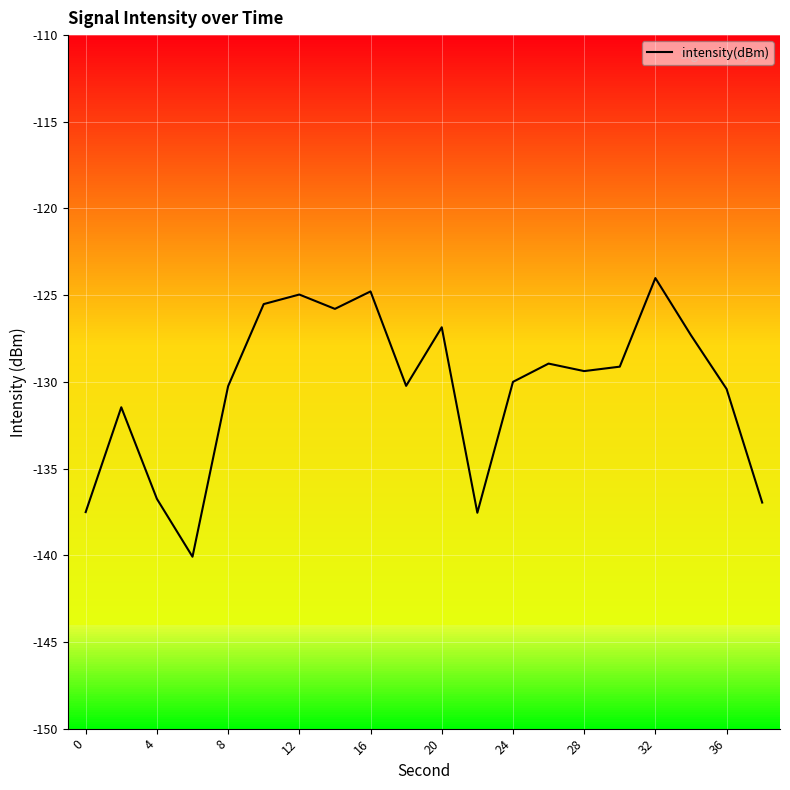

What is the difference between the maximum and minimum values?

16.1